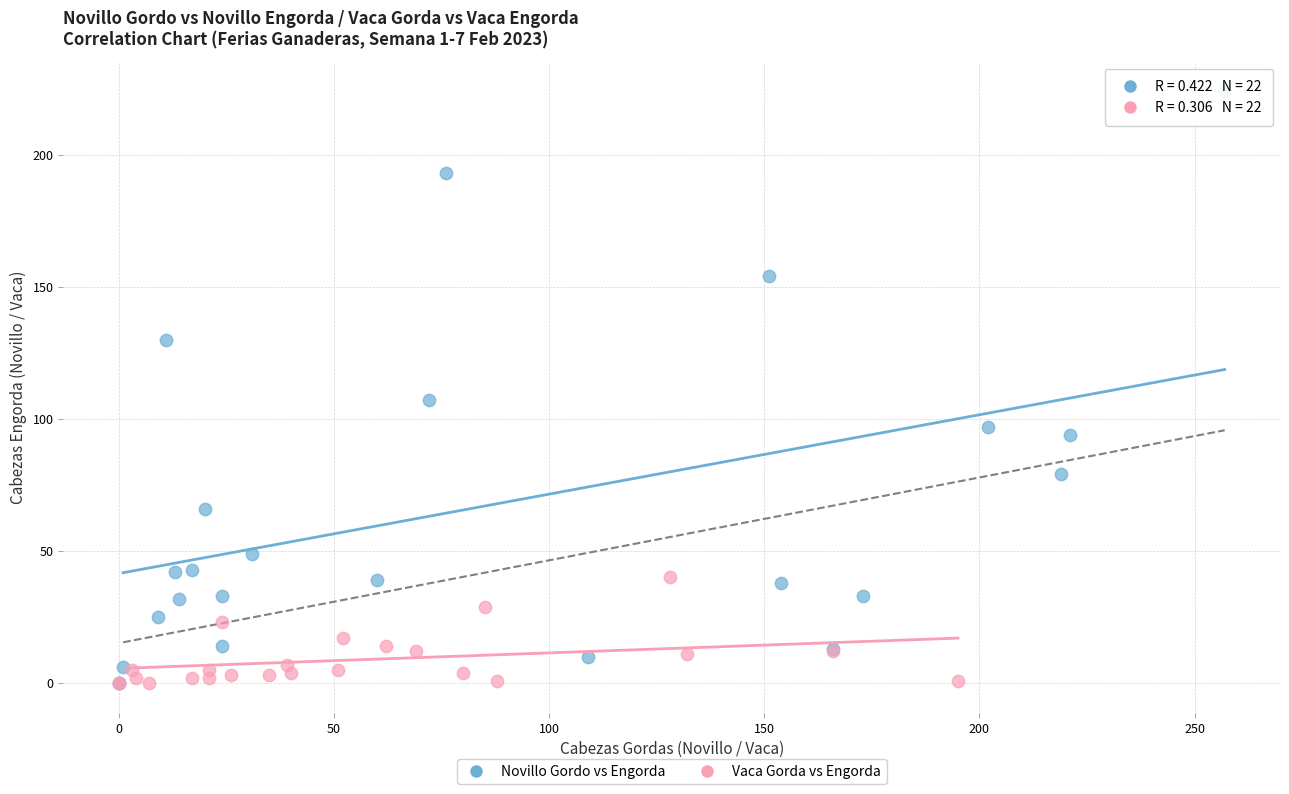

Which series has the largest Y range (max minus min)?

Novillo Gordo vs Engorda